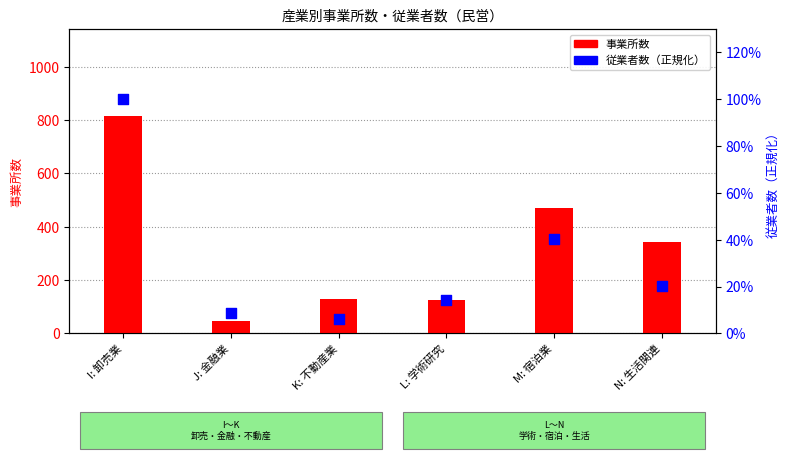

What are all the series names shown in the legend?

事業所数, 従業者数（正規化）